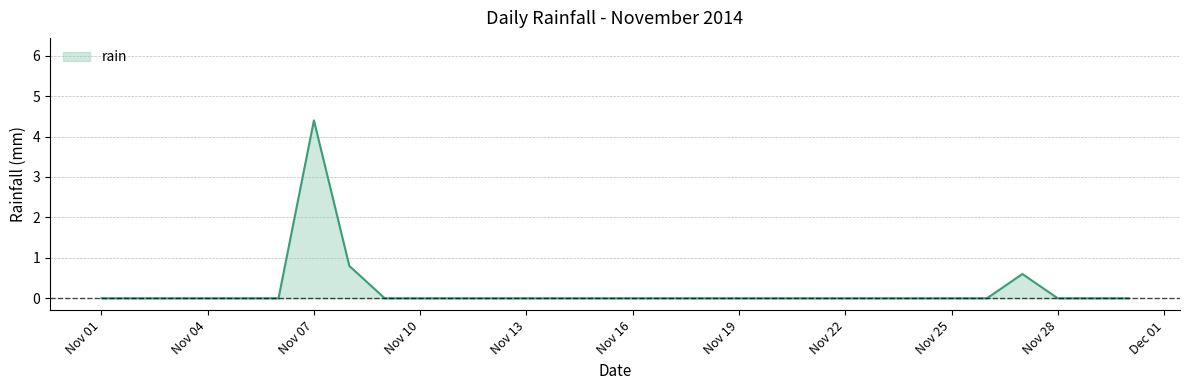

What is the greatest value displayed?

4.4